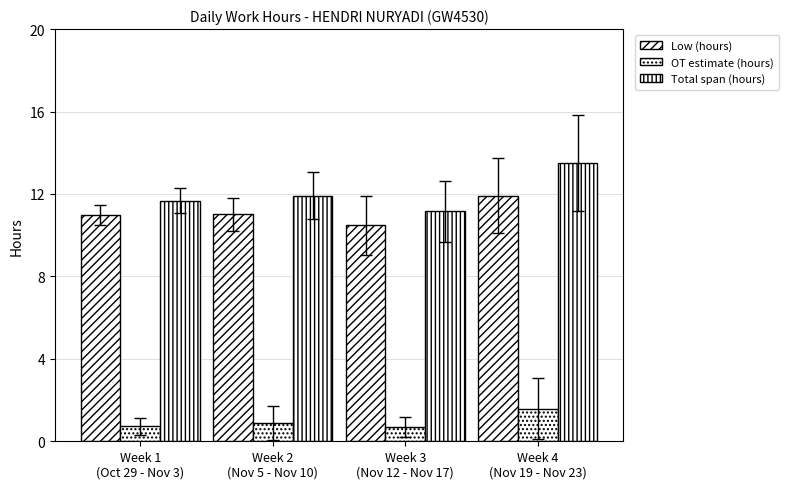

Are the bars grouped side by side (vs. stacked)?

Yes